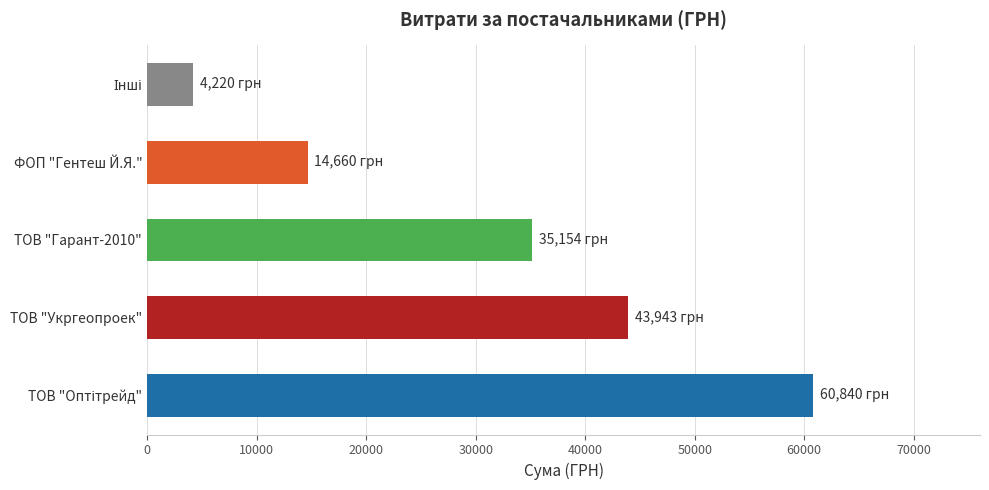

Is it true that the value at ФОП "Гентеш Й.Я." is 14660.0?

True